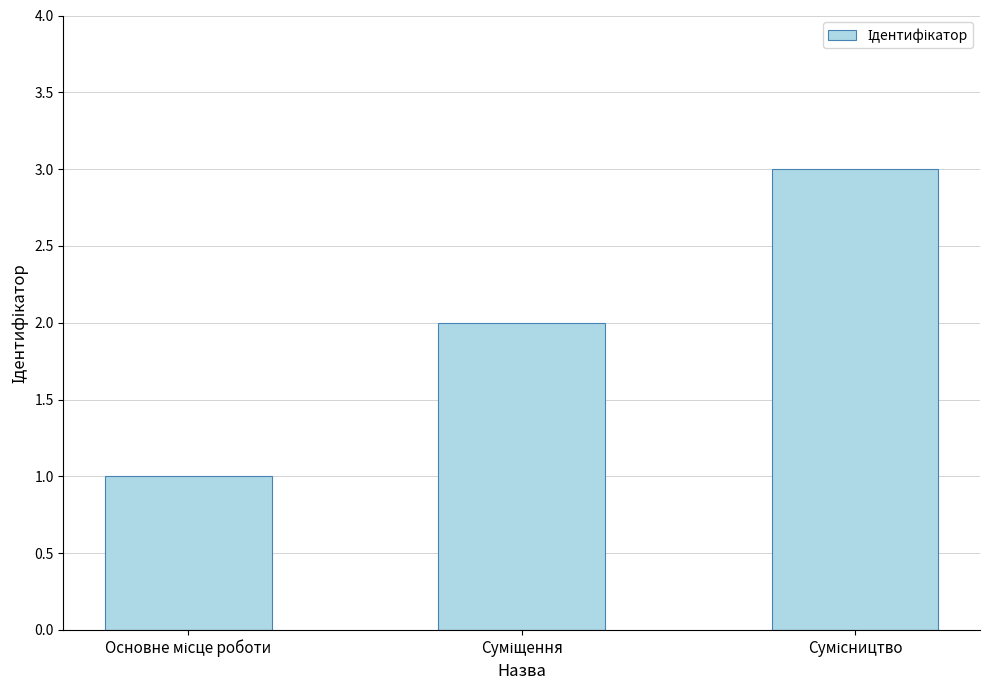

What is the sum of all values?

6